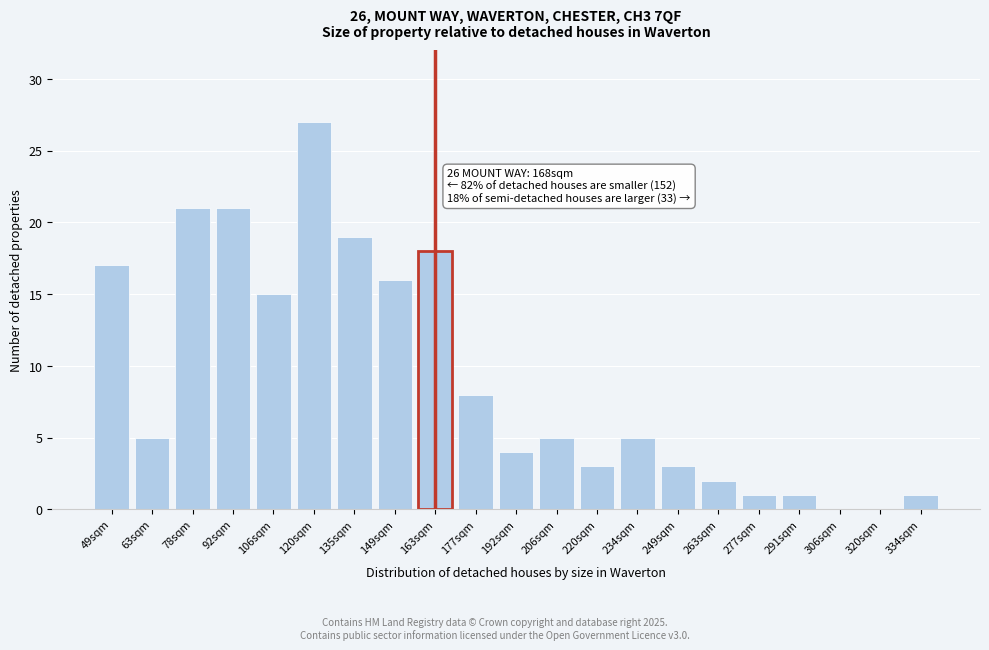

Reading right to left, transcribe all the data shown in this chart.

334sqm=1	320sqm=0	306sqm=0	291sqm=1	277sqm=1	263sqm=2	249sqm=3	234sqm=5	220sqm=3	206sqm=5	192sqm=4	177sqm=8	163sqm=18	149sqm=16	135sqm=19	120sqm=27	106sqm=15	92sqm=21	78sqm=21	63sqm=5	49sqm=17